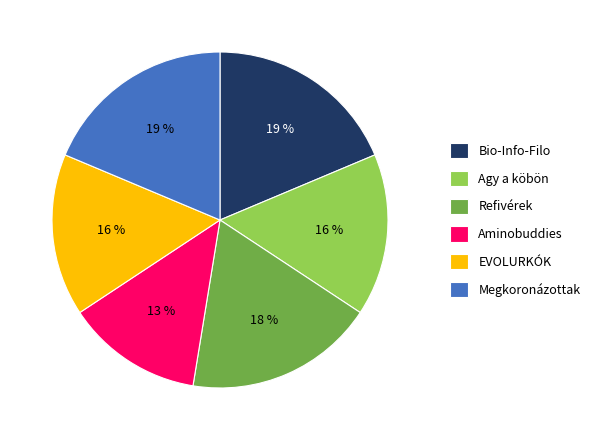

Which category has the smallest portion of the pie?

Aminobuddies